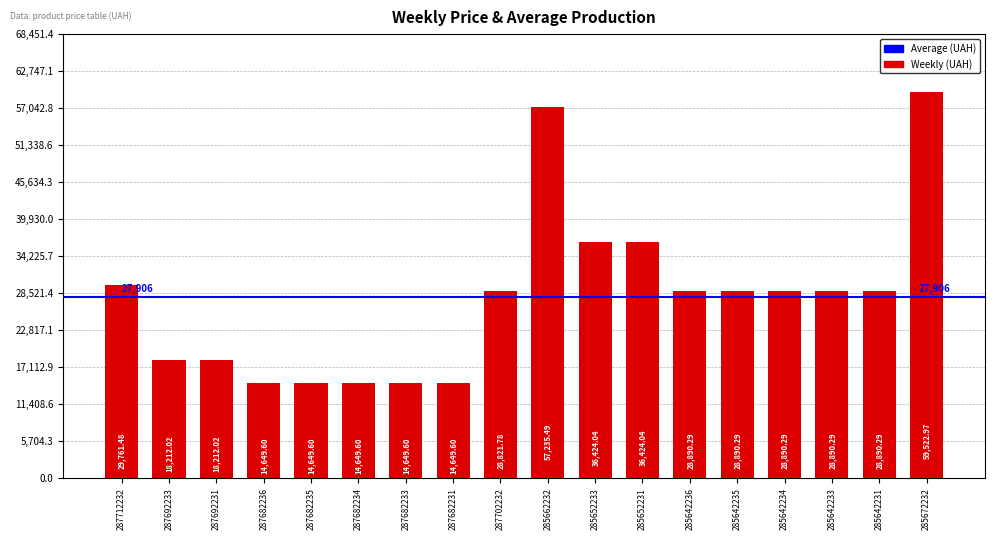

Reading right to left, what are all the values shown in this chart?

59523.0	28890.3	28890.3	28890.3	28890.3	28890.3	36424.0	36424.0	57235.5	28821.8	14649.6	14649.6	14649.6	14649.6	14649.6	18212.0	18212.0	29761.5